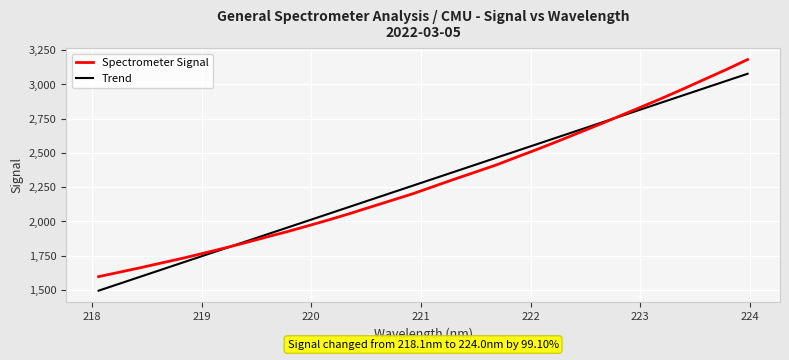

What is the difference between the maximum and minimum values in the Trend series?

1581.6